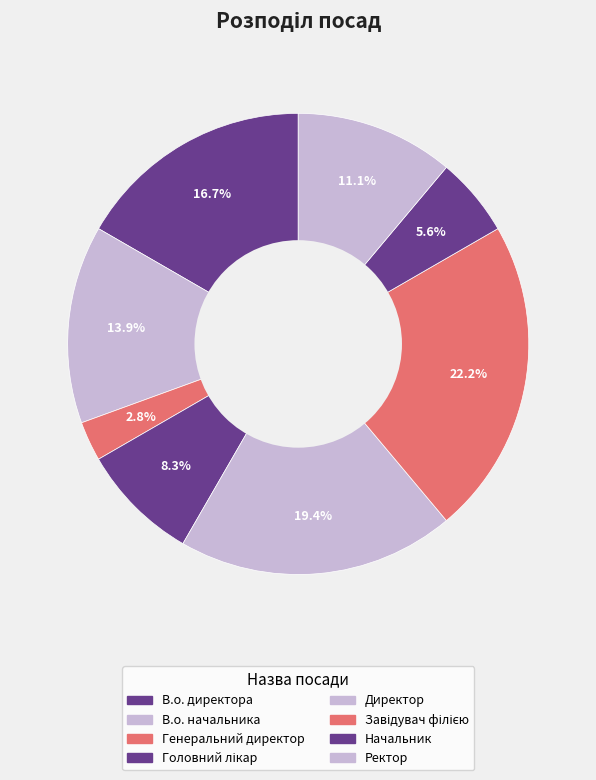

True or false: Генеральний директор accounts for 3% of the total.

True